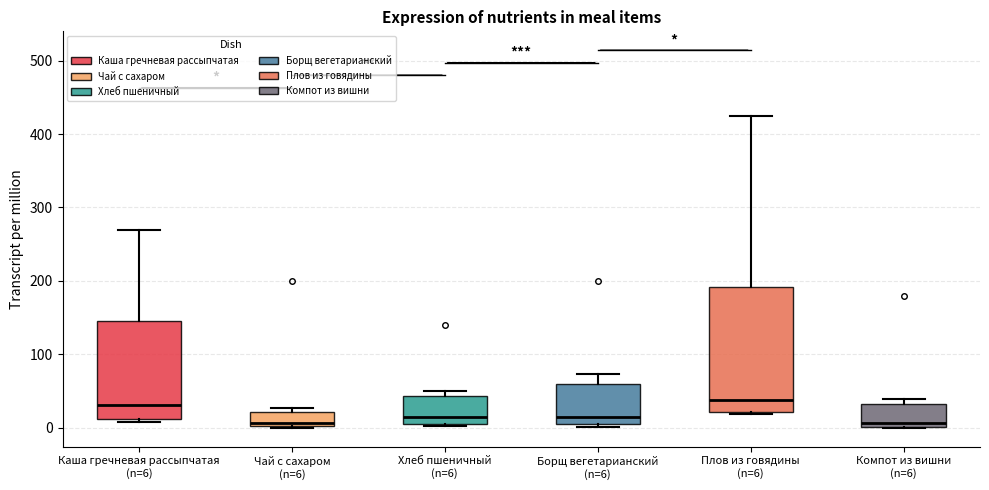

Where does the median line of the box for Чай с сахаром (n=6) sit on the y-axis? The values are not printed on the chart, so give them approximately, as read against the axis.

10